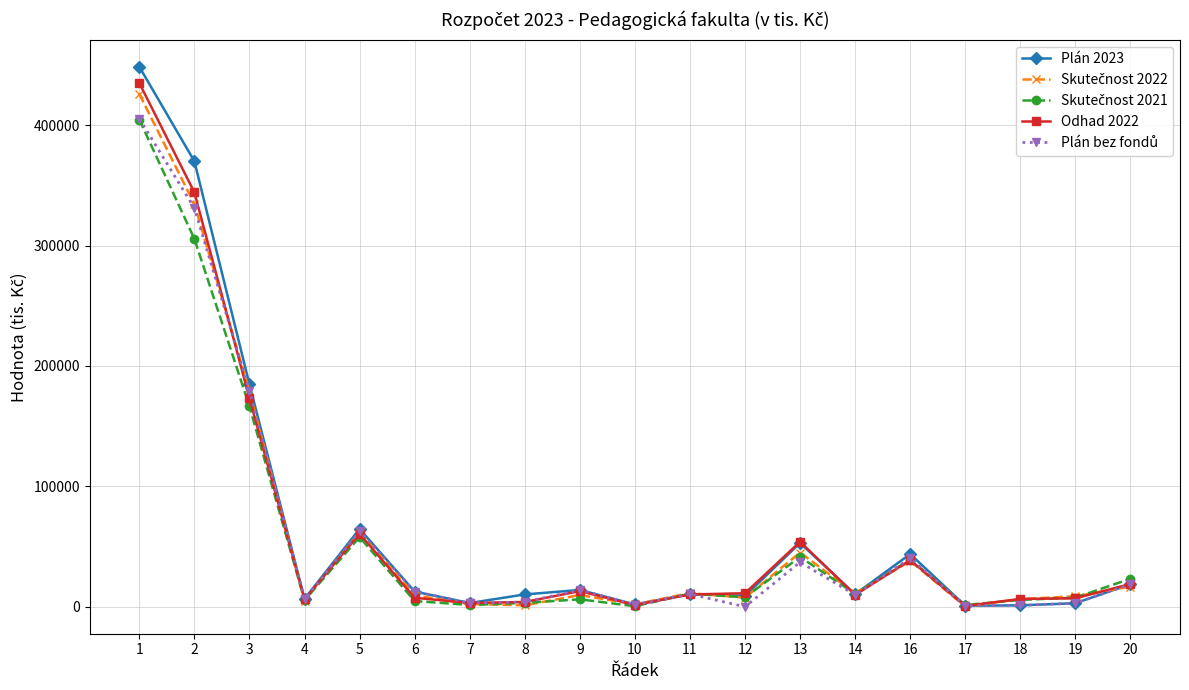

What is the maximum value shown in the chart?

448433.0